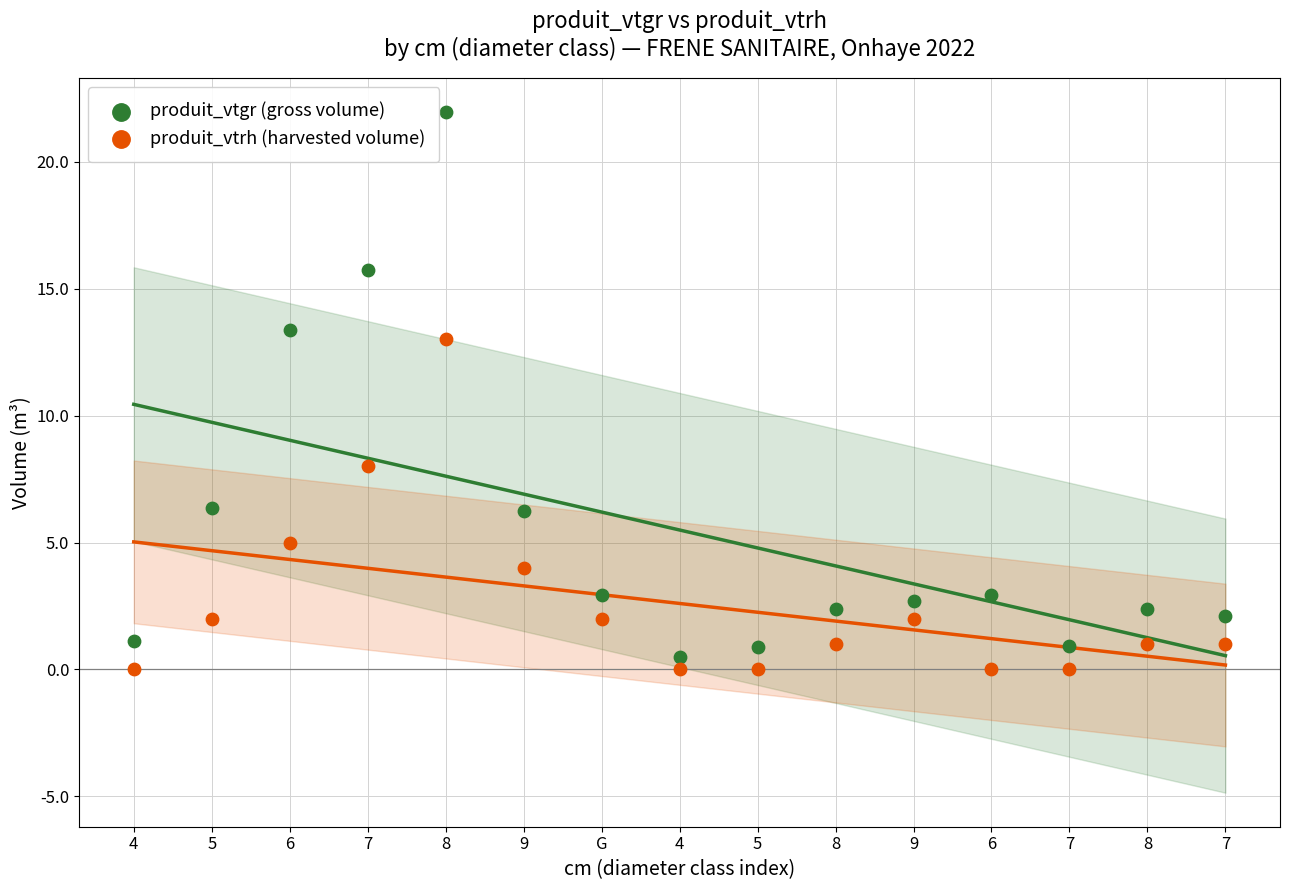

Which series contains the highest Y value?

produit_vtgr (gross volume)